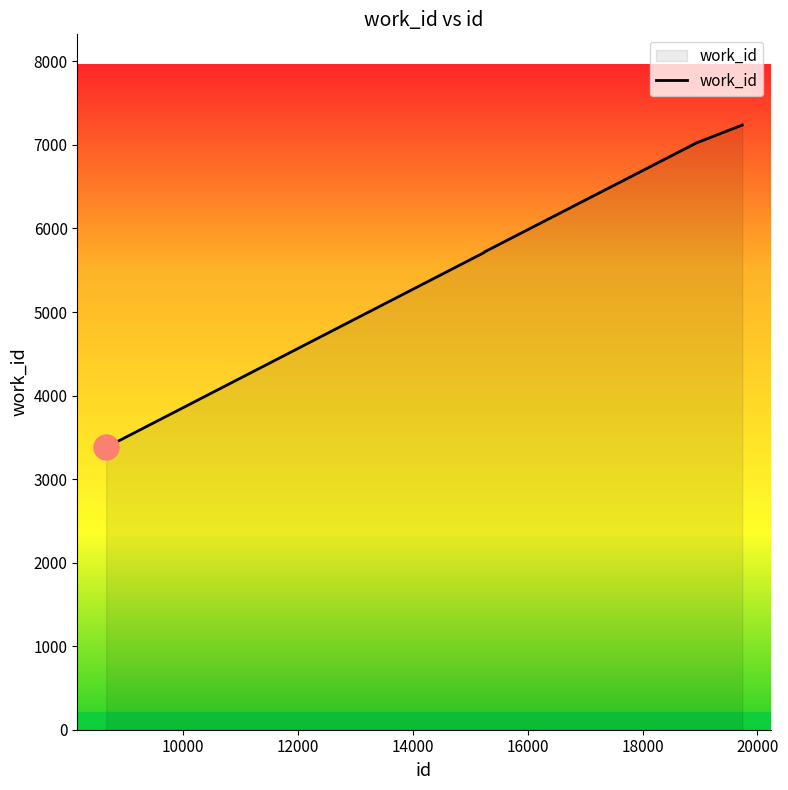

What is the smallest value displayed?

3380